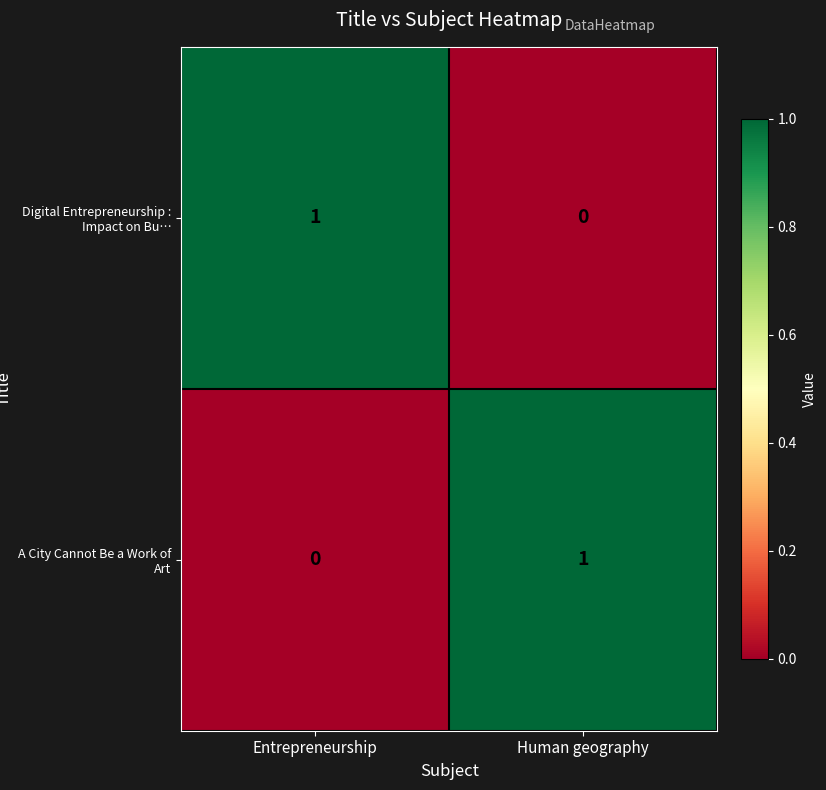

Where is Digital Entrepreneurship : Impact on Bu… nearest to the value 0?

Human geography